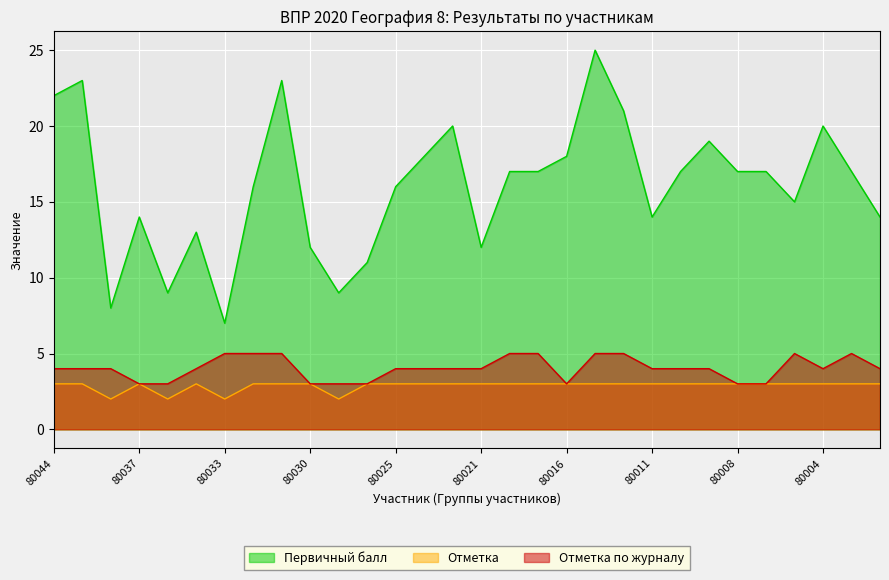

At which category is the sum across all series the highest?

80015